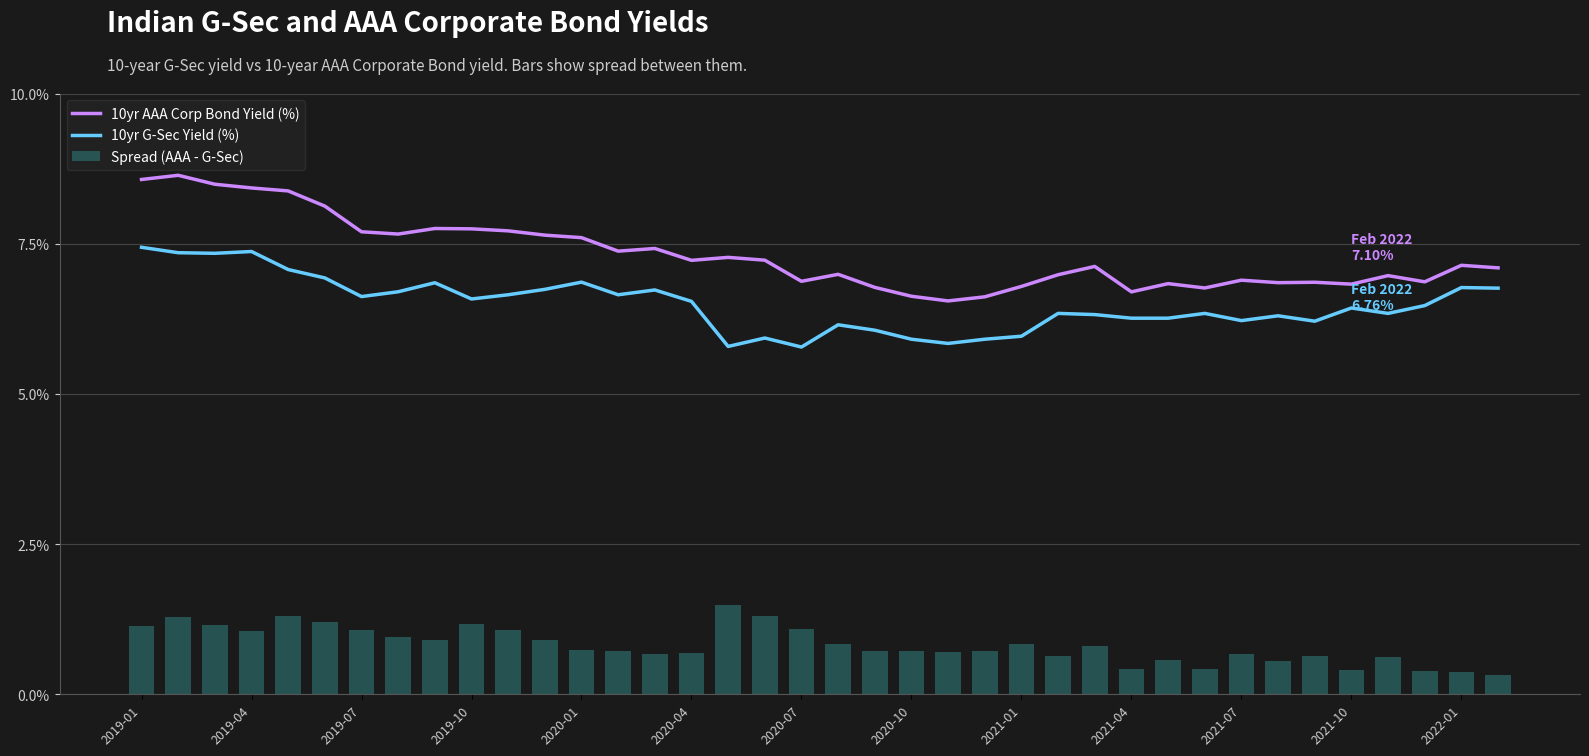

The 10yr G-Sec Yield (%) series shows 6.8 at 2022-01. True or false?

True